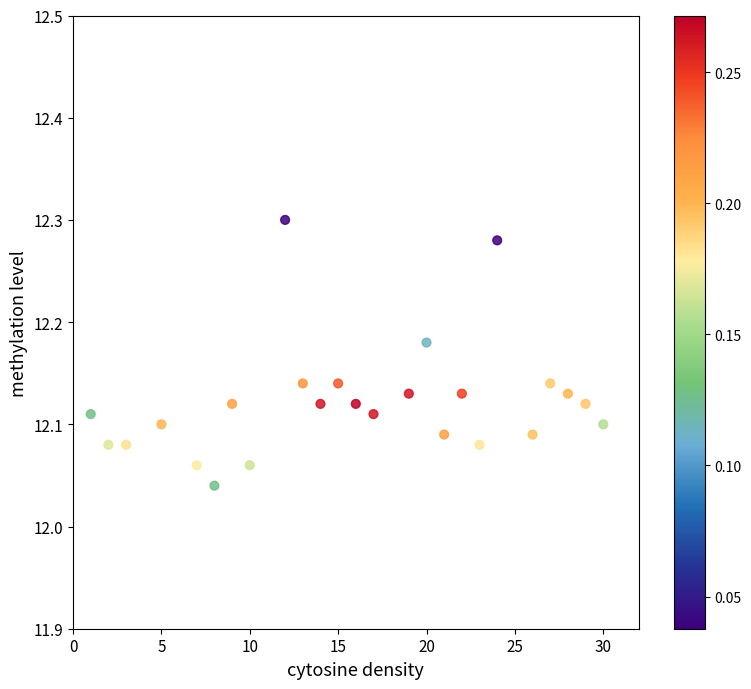

What is the range of X values (max minus min)?

29.0